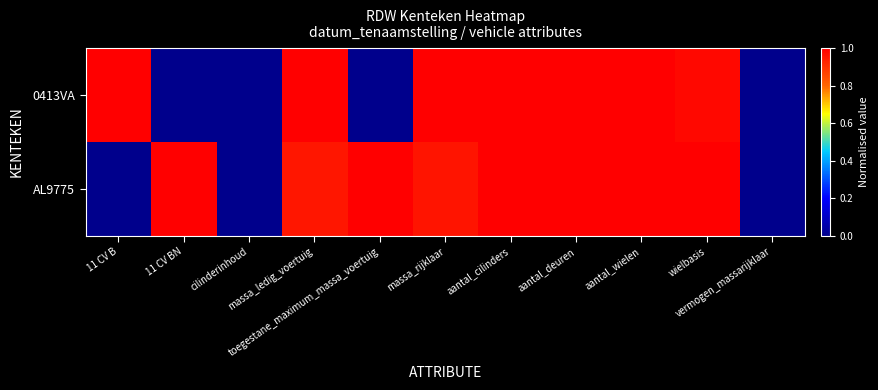

Which series has the largest total across all categories?

AL9775